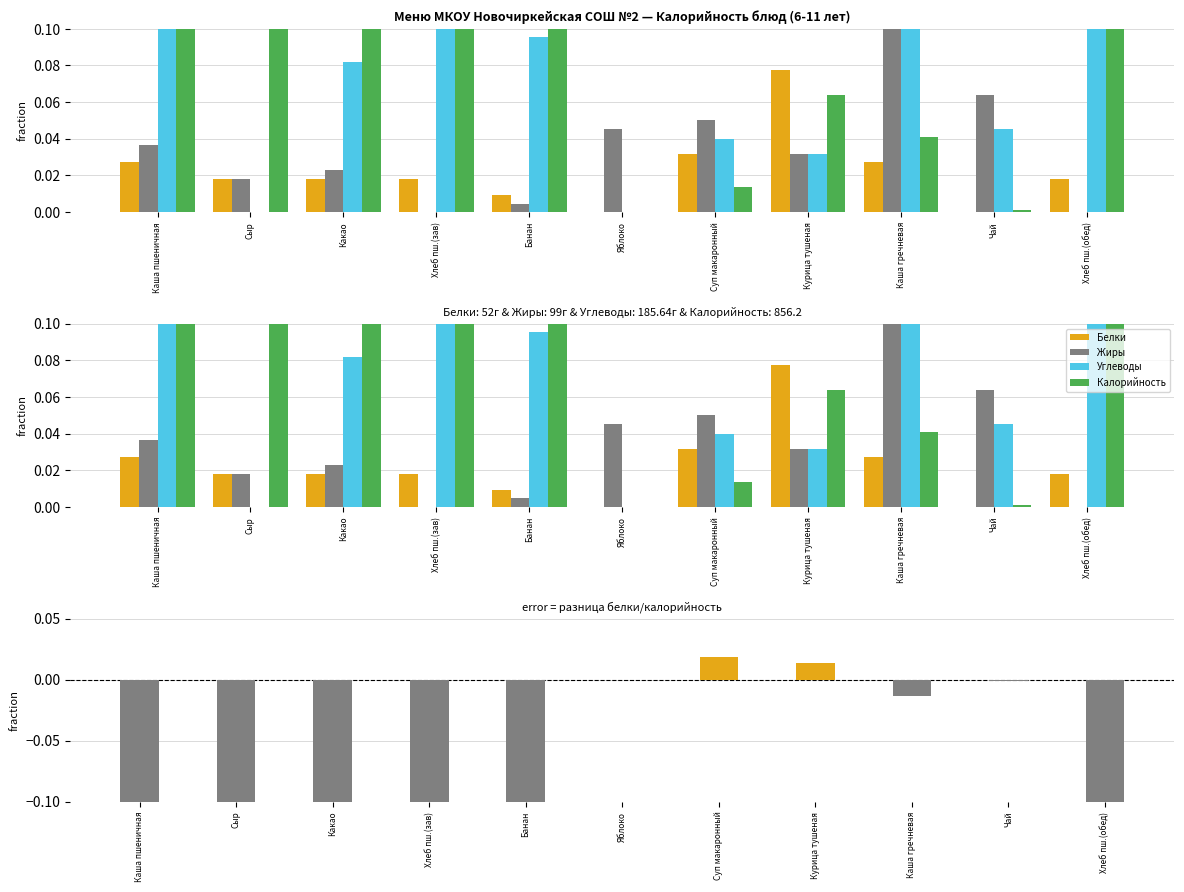

True or false: Жиры has a value of 0.0 at Каша пшеничная.

False